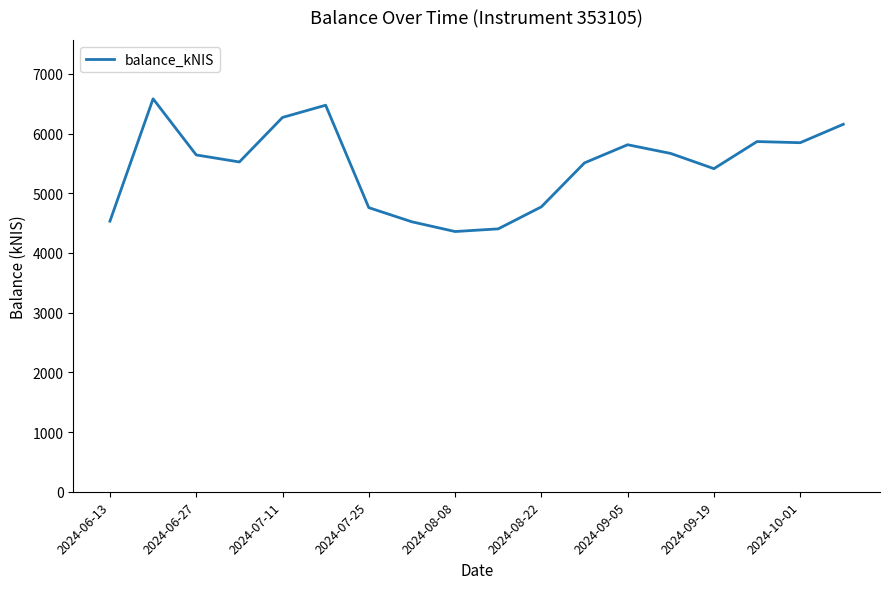

True or false: there are more than 0 points higher than both neighbors.

True